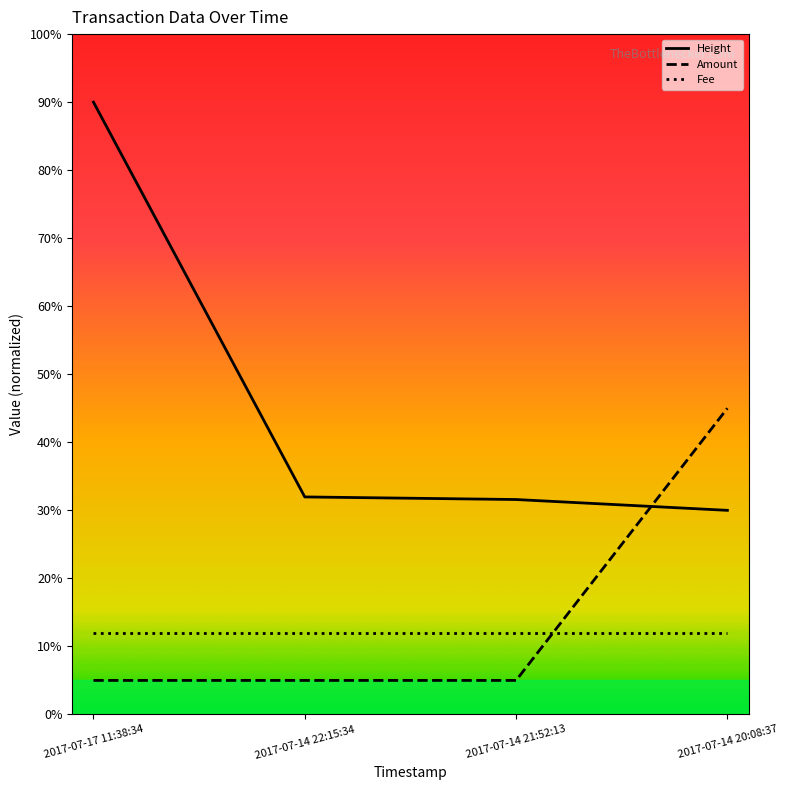

Is it true that Height equals 10.4 at 2017-07-14 22:15:34?

False